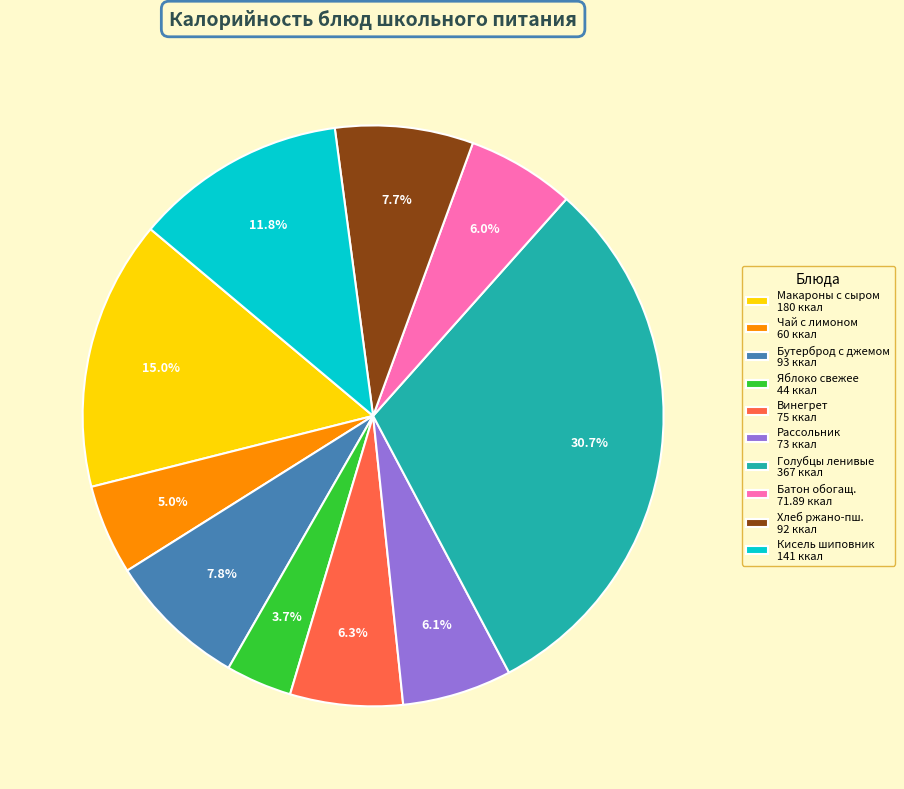

Which has a higher value, Винегрет 75 ккал or Макароны с сыром 180 ккал?

Макароны с сыром 180 ккал